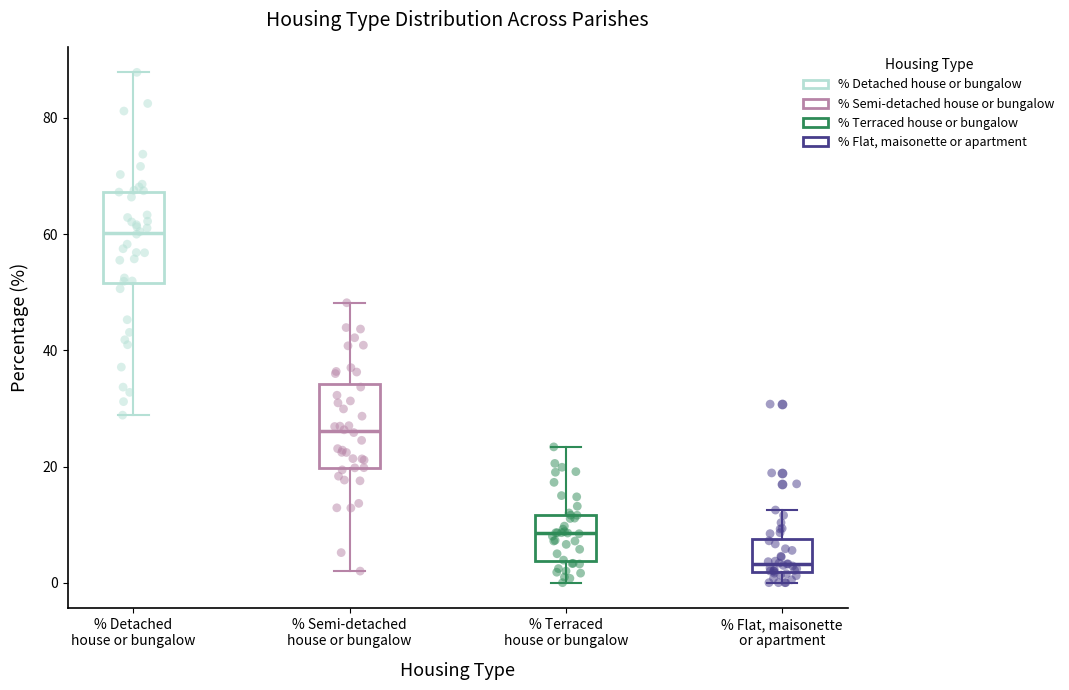

Where is the lower edge of the box for % Flat, maisonette or apartment on the y-axis? The values are not printed on the chart, so give them approximately, as read against the axis.

2